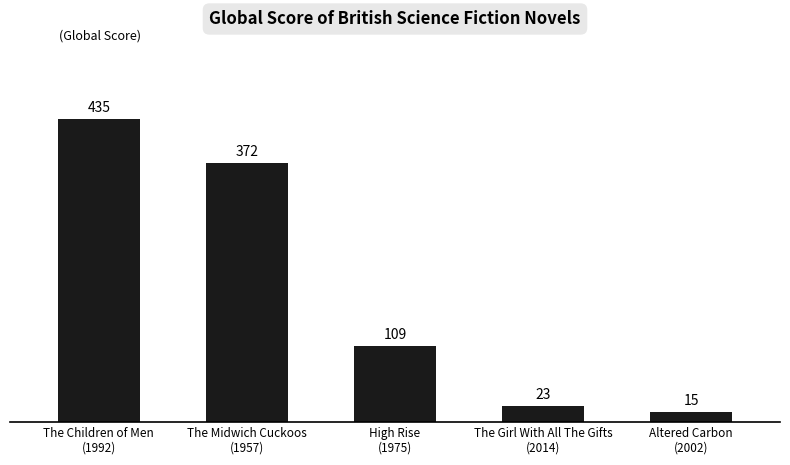

Which label corresponds to the largest value in the chart?

The Children of Men
(1992)